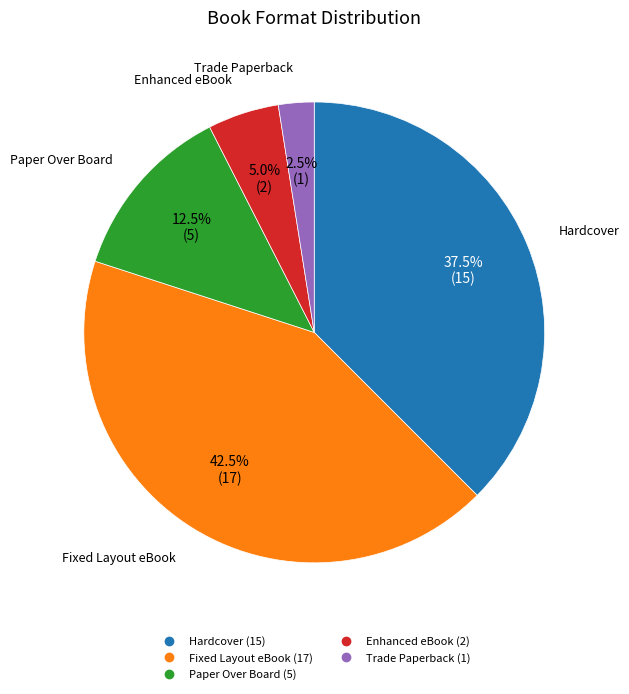

Does Hardcover represent more than half of the total?

No